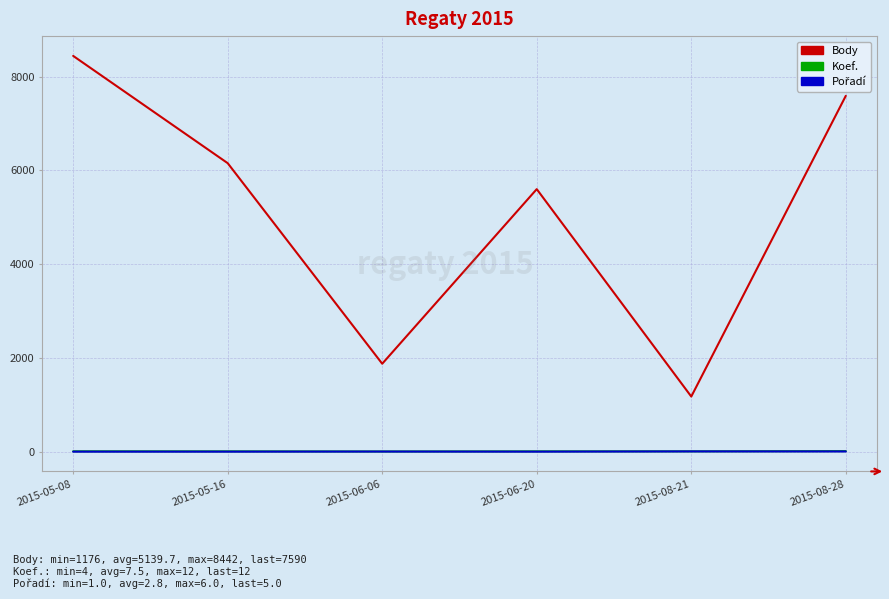

Which series has the largest total across all categories?

Body